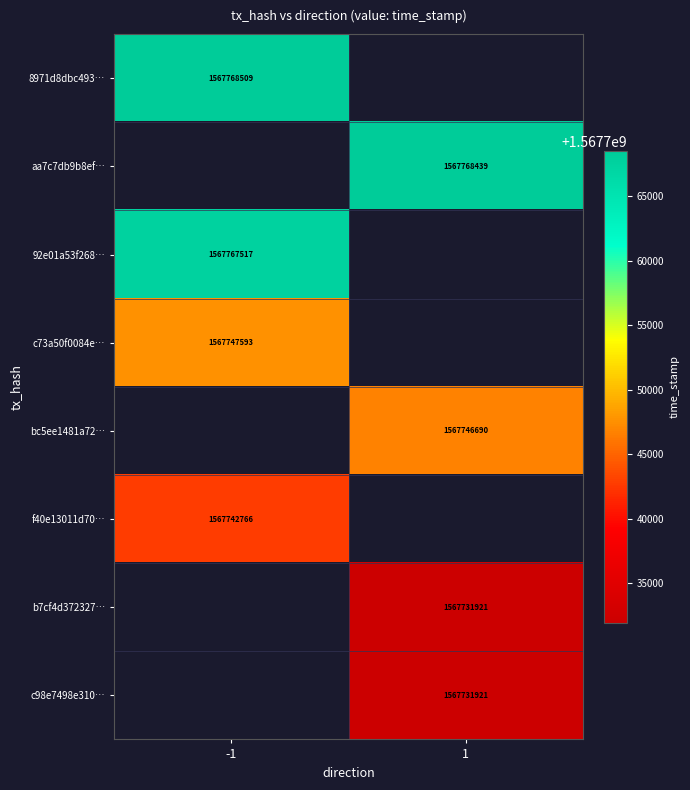

True or false: 92e01a53f268… has a value of 750190585 at -1.

False